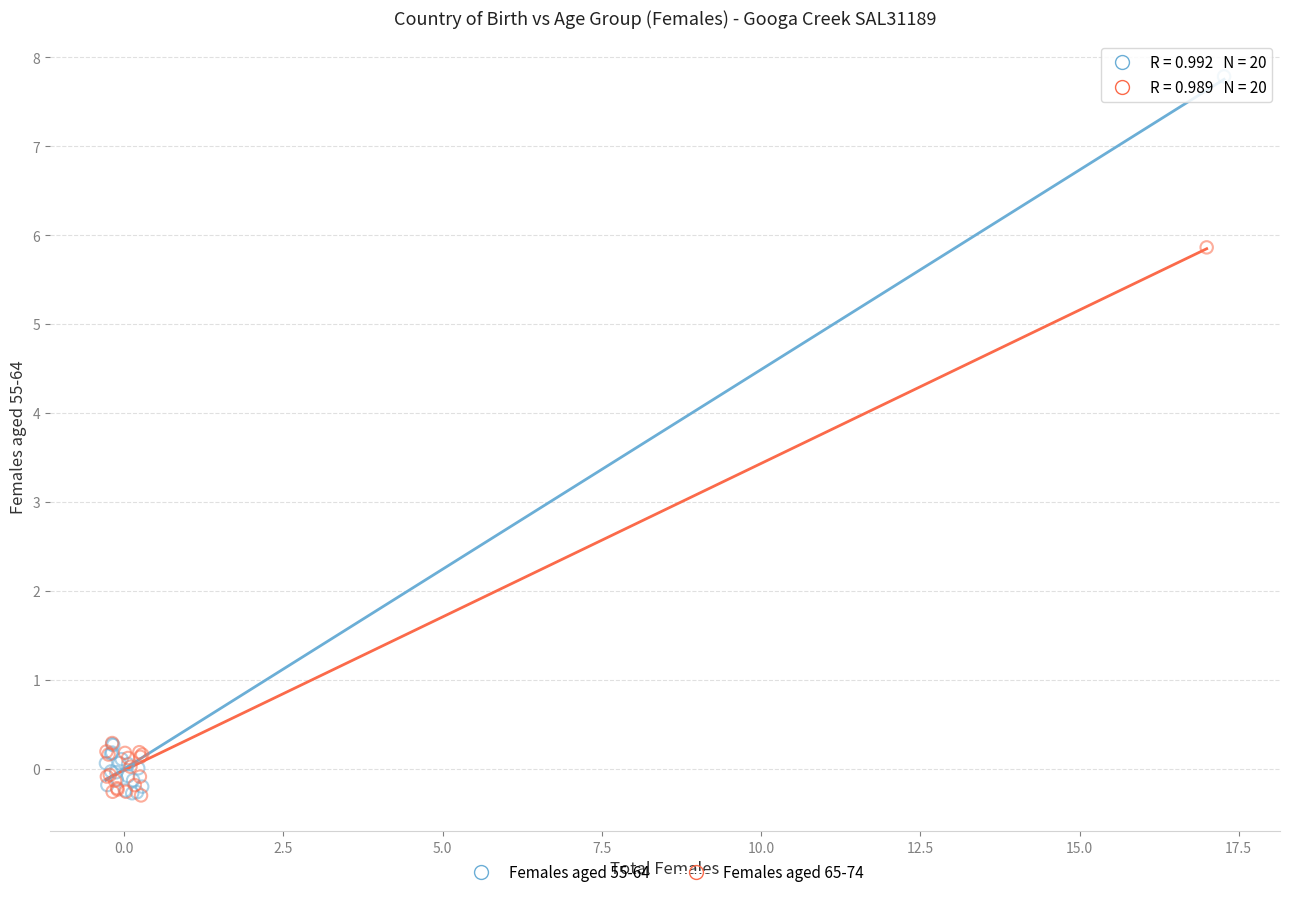

Which series has the widest spread of Y values?

Females aged 55-64